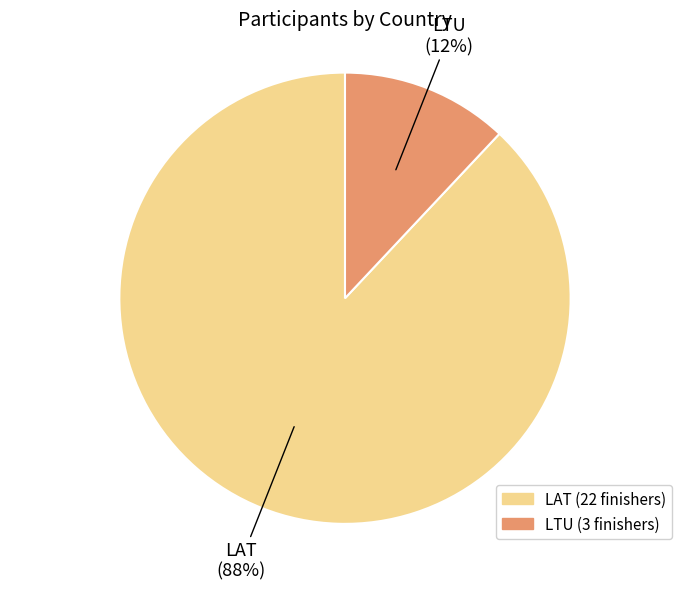

How many slices are in this pie chart?

2